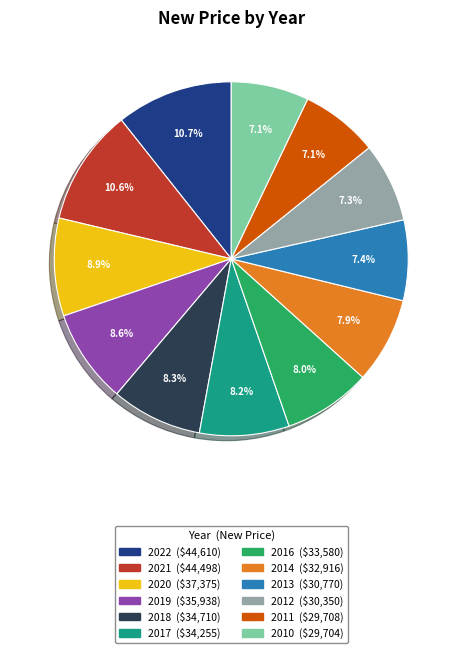

Approximately how many times larger is the value at 2012 compared to 2018?

0.9